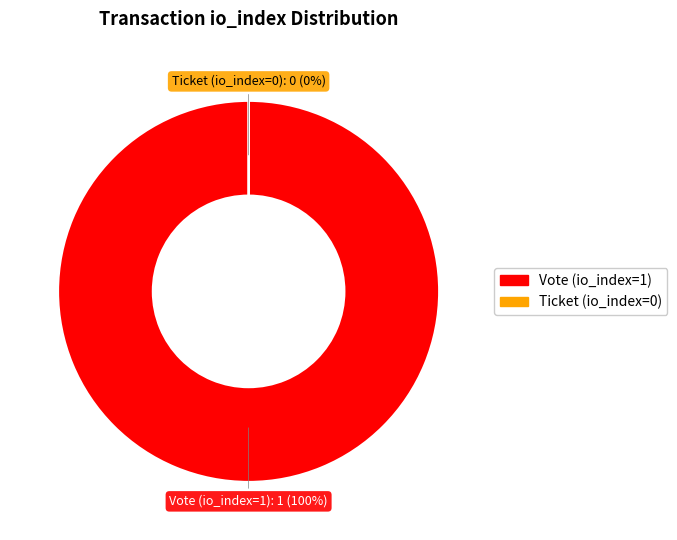

Is it true that Vote (io_index=1) is 99% of the pie?

False